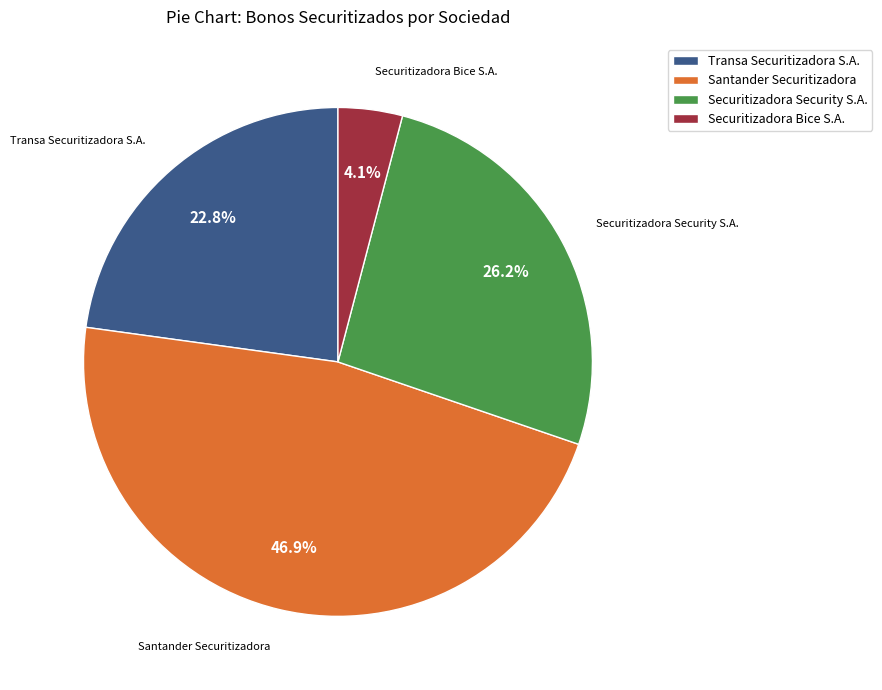

Combined, do Securitizadora Bice S.A. and Securitizadora Security S.A. account for over 50%?

No